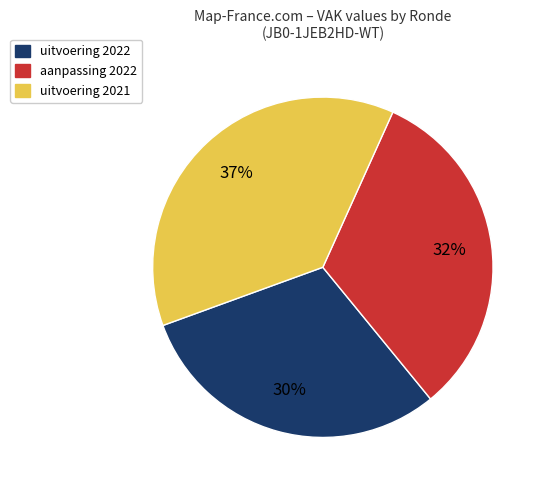

To the nearest percent, what is the difference between the largest and smallest slice percentages?

7%